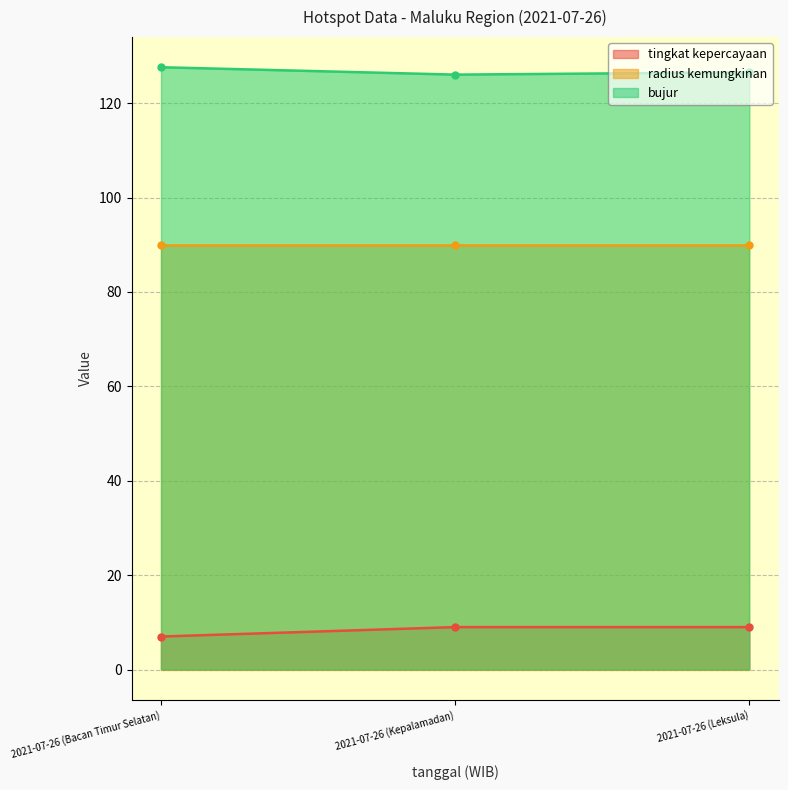

What is the minimum value for bujur?

126.0